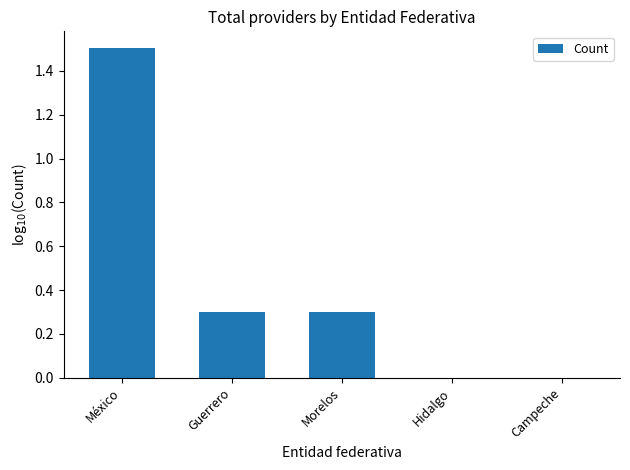

Is it true that the value at Morelos is 0.3?

True